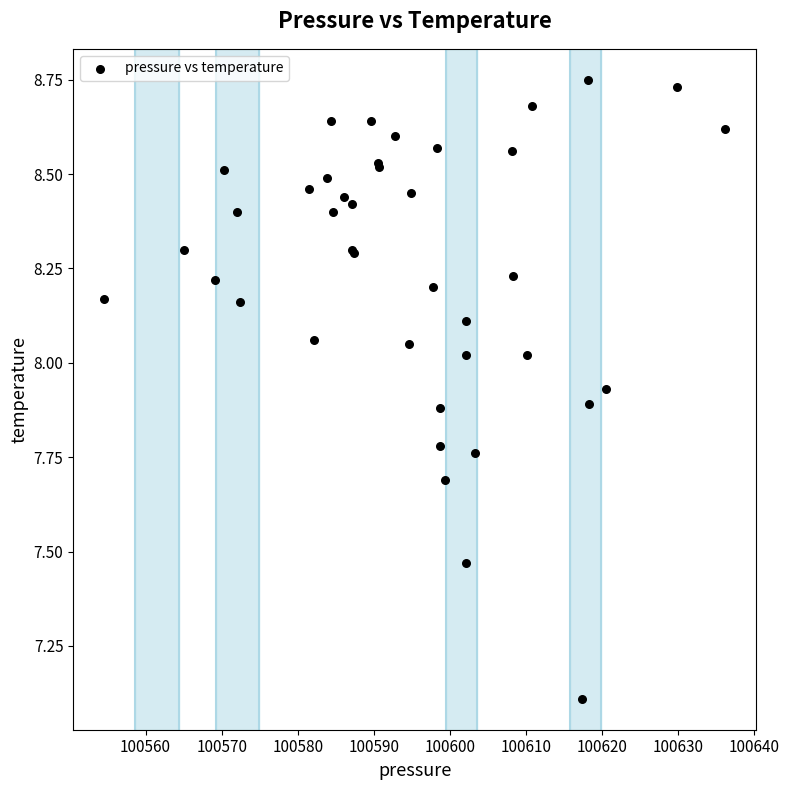

What Y value in the scatter plot is closest to 7?

7.1